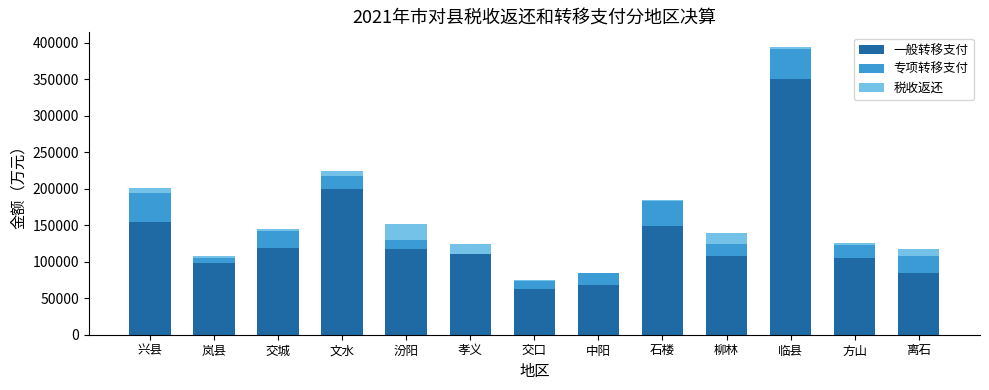

What position from the left is 孝义?

6